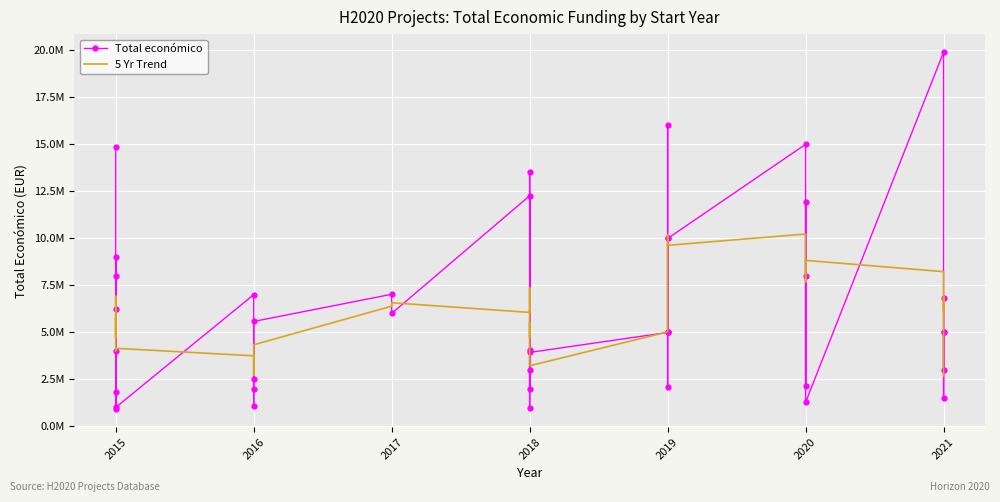

What is the approximate value of Total económico at 2019?

2115541.0